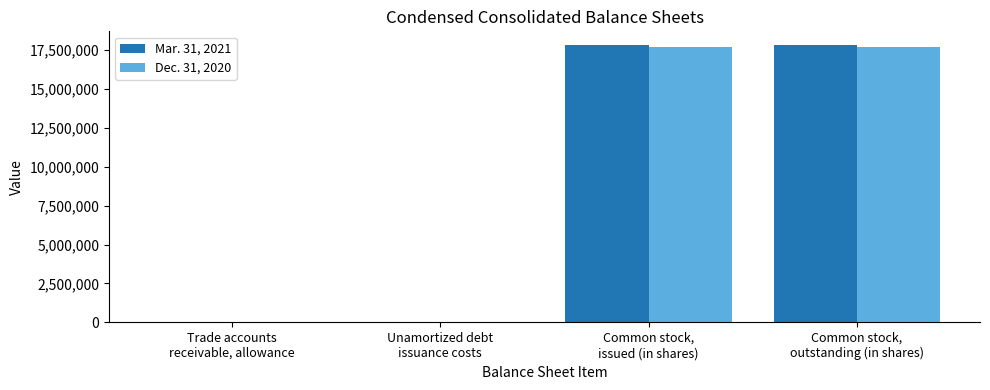

True or false: Dec. 31, 2020 has a value of 10351475 at Common stock,
outstanding (in shares).

False